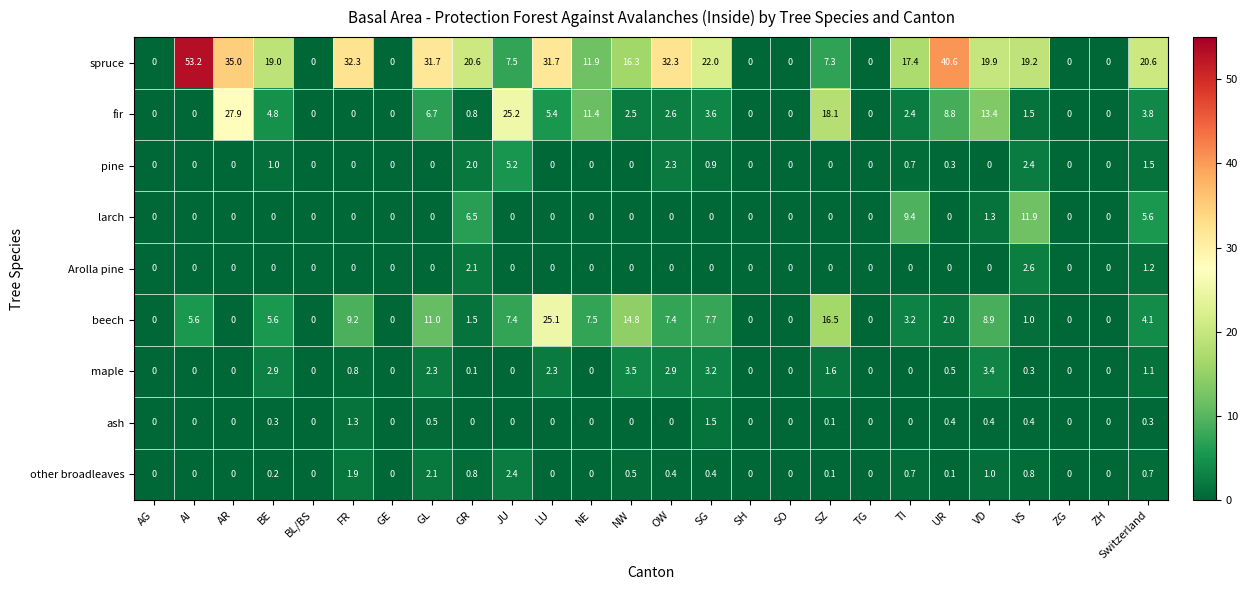

At which category does the chart reach its peak across all series?

AI